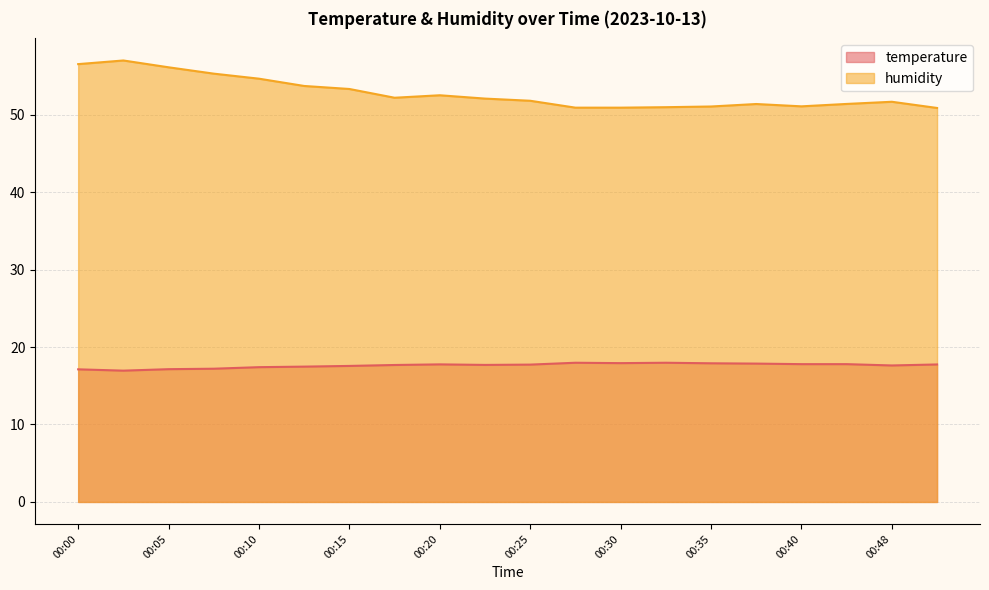

Which has a higher value, 00:07 or 00:42?

00:42